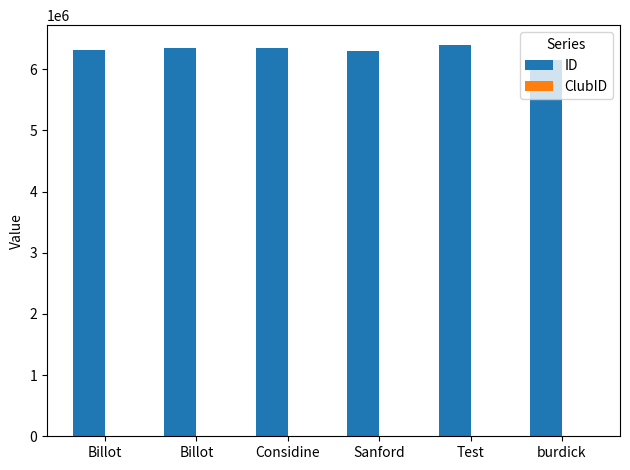

True or false: ID has a value of 9787244 at Test.

False